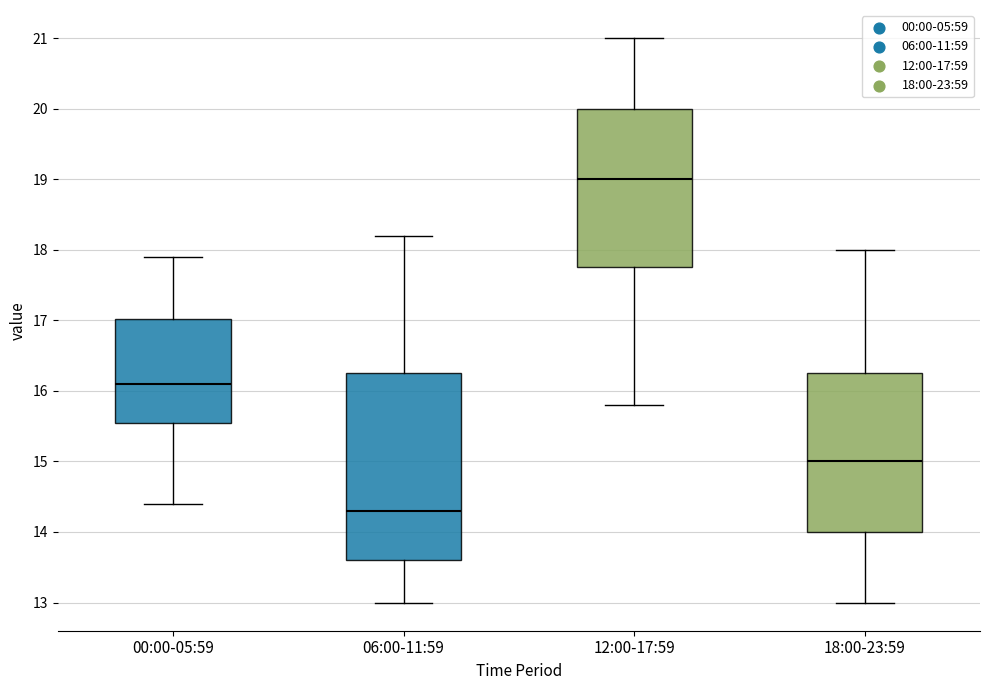

Which box's median line is the highest?

12:00-17:59